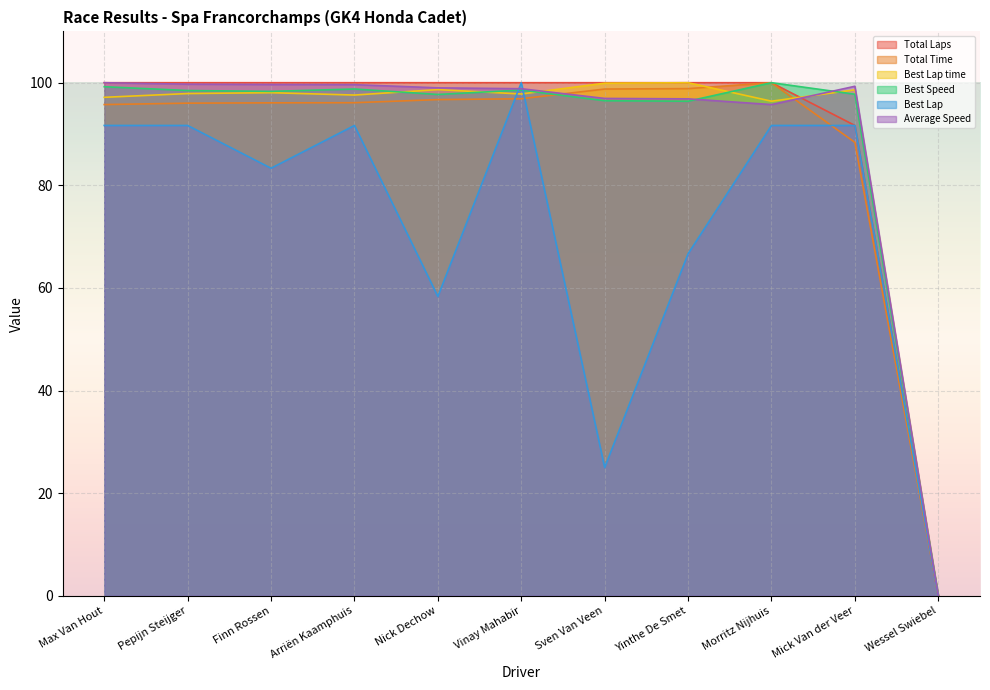

Where is the first local maximum for Total Time?

Morritz Nijhuis